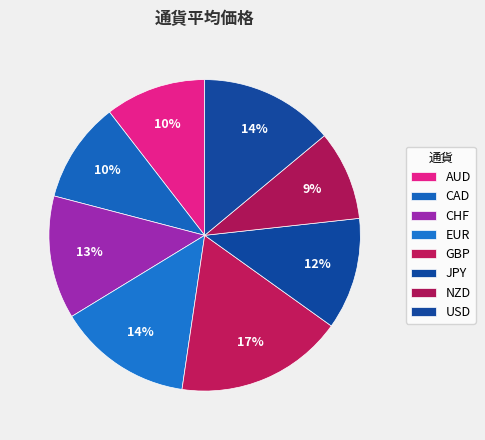

Do EUR and JPY together represent more than half of the pie?

No